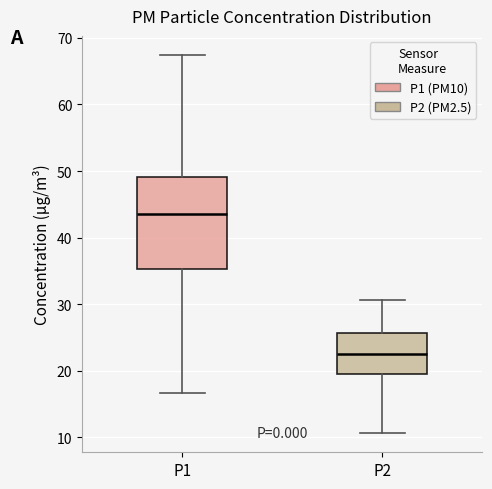

Which box's median line is the highest?

P1